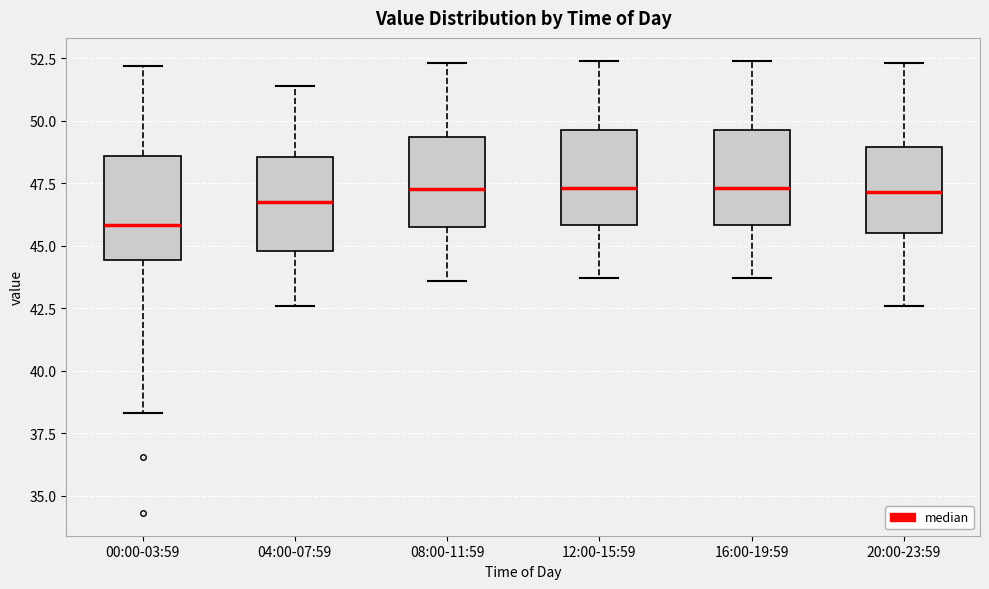

Which box's median line is the lowest?

00:00-03:59